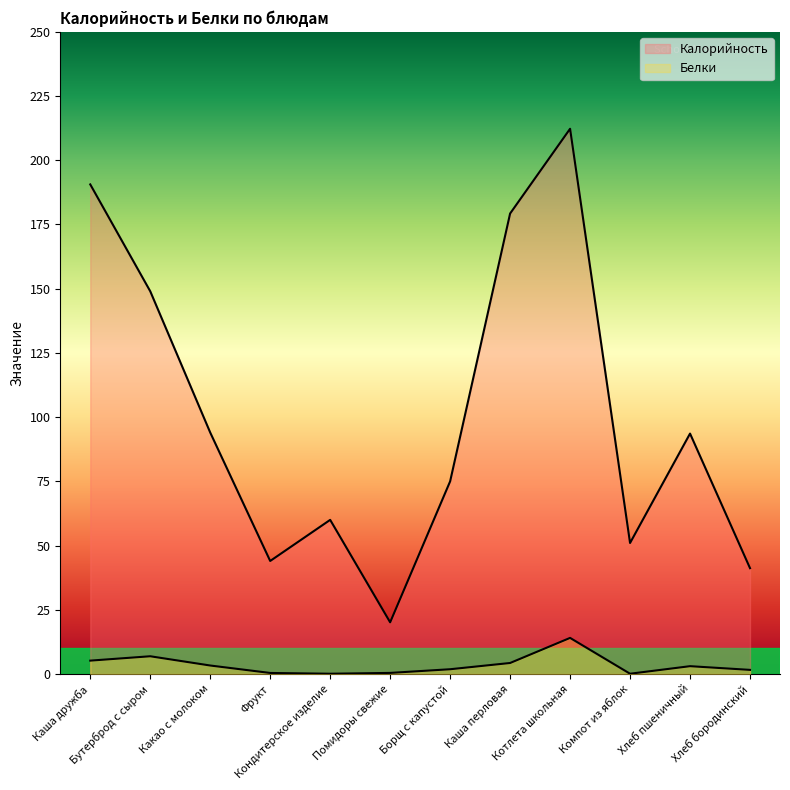

What is the label of the 8th point from the left?

Каша перловая